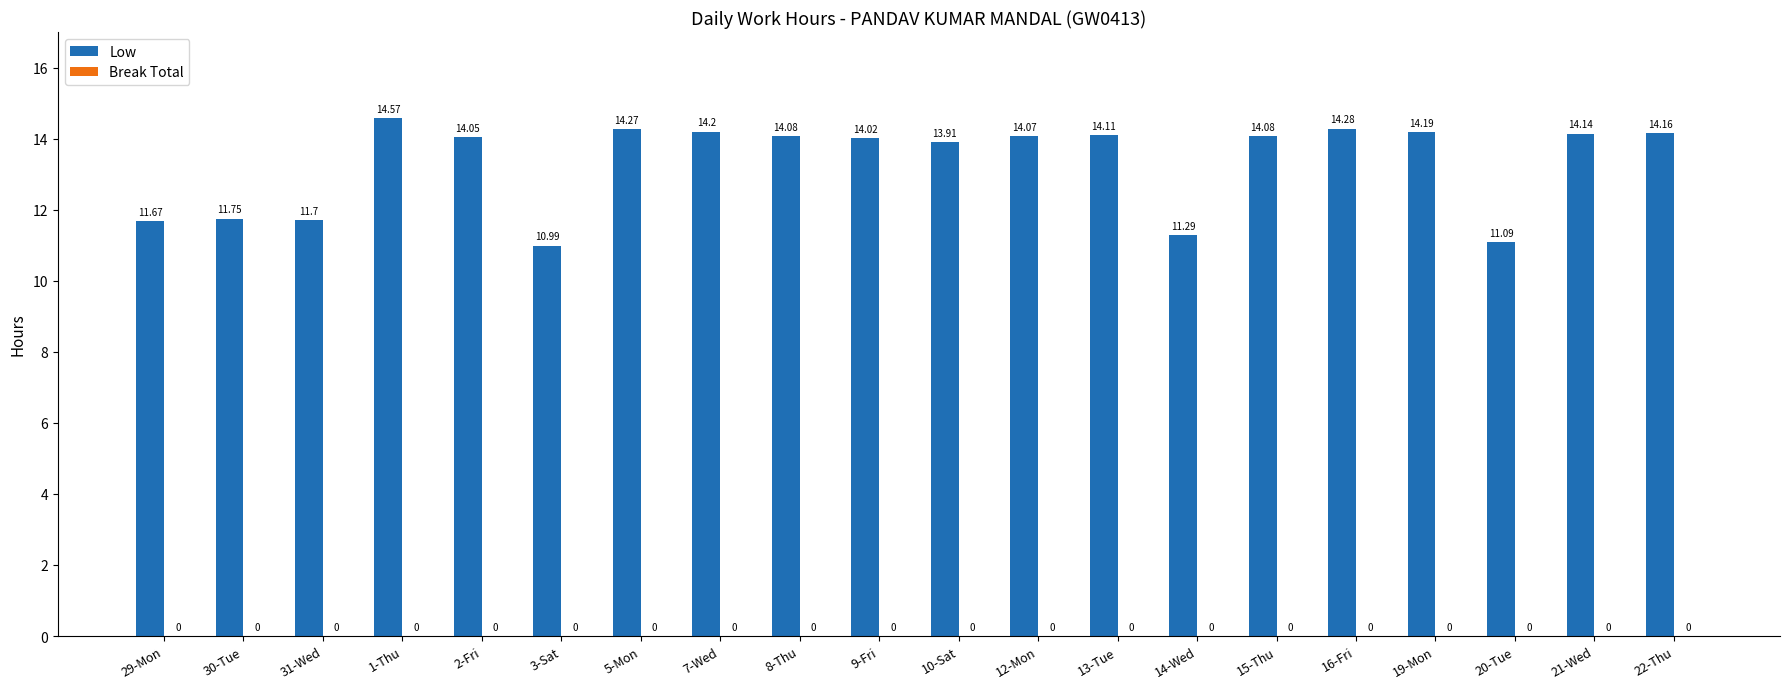

What position from the left is 8-Thu?

9